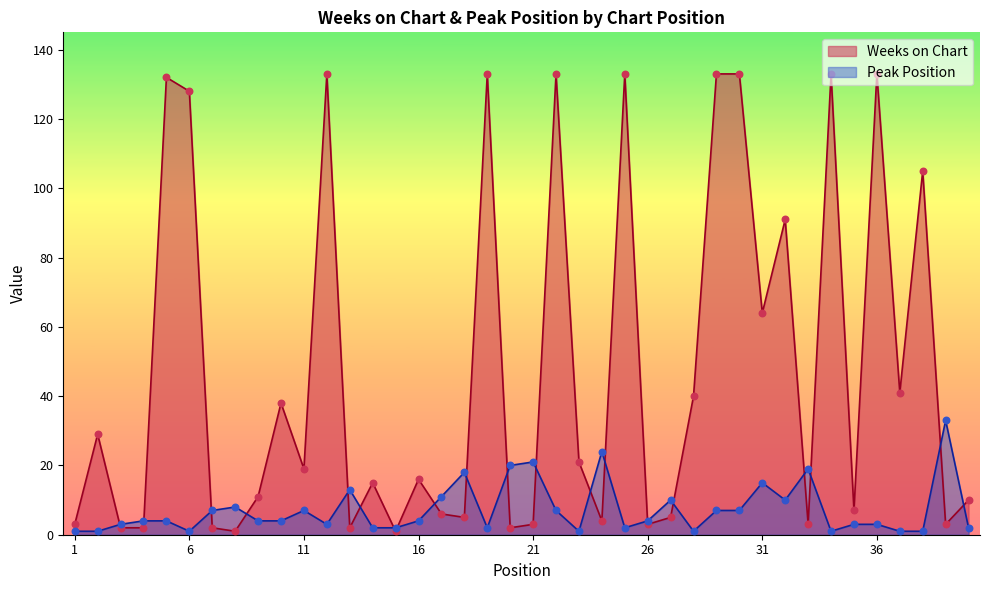

Which series has the widest spread of Y values?

Weeks on Chart